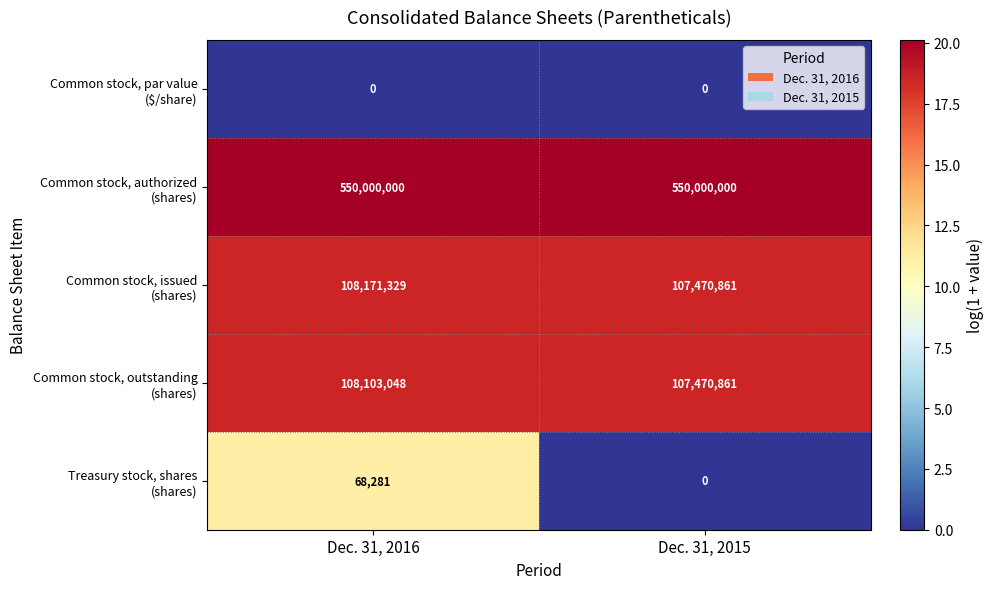

What is the maximum value shown in the chart?

550000000